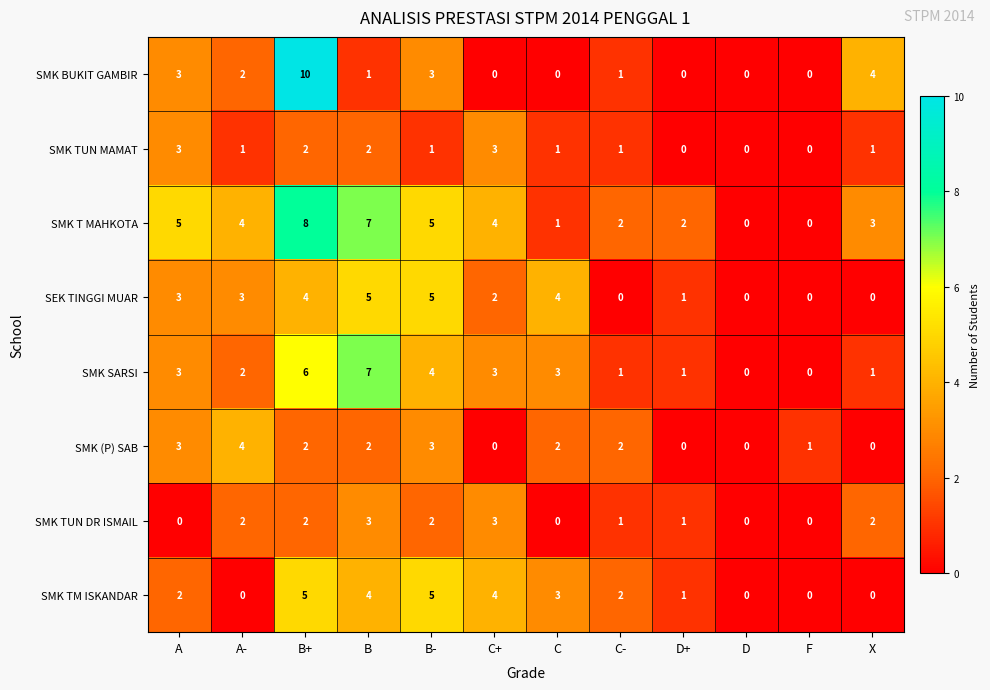

Where is SMK BUKIT GAMBIR nearest to the value 5?

X